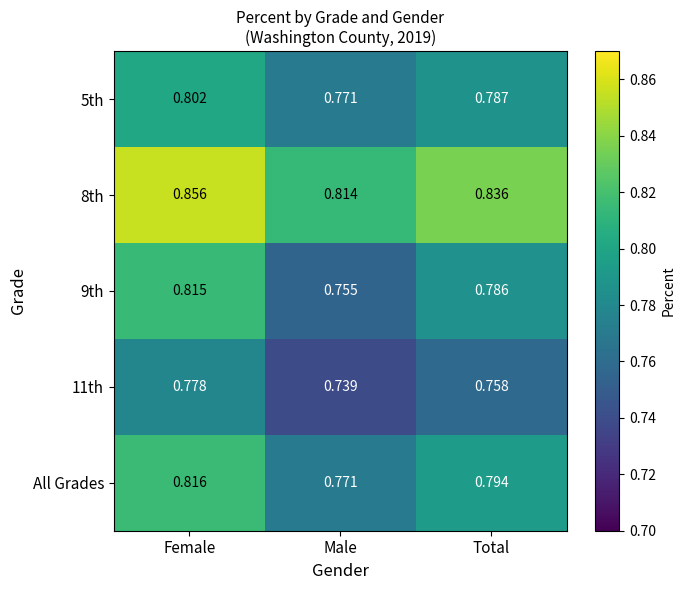

Rank the categories by 9th value from highest to lowest.

Female, Total, Male